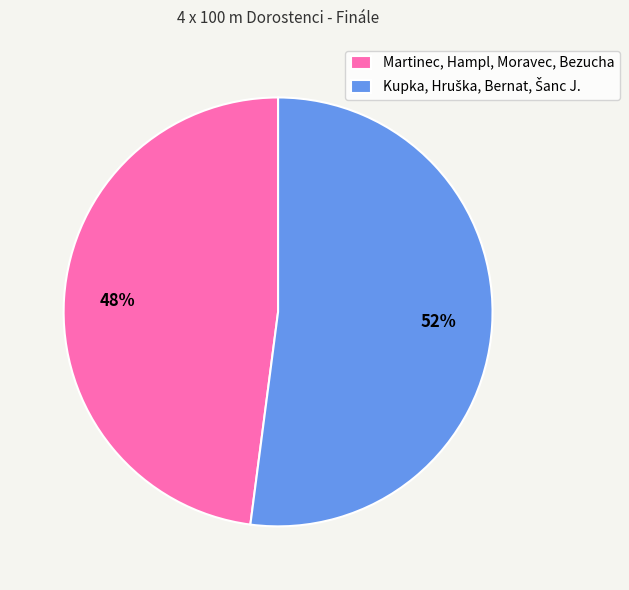

How many slices are in this pie chart?

2